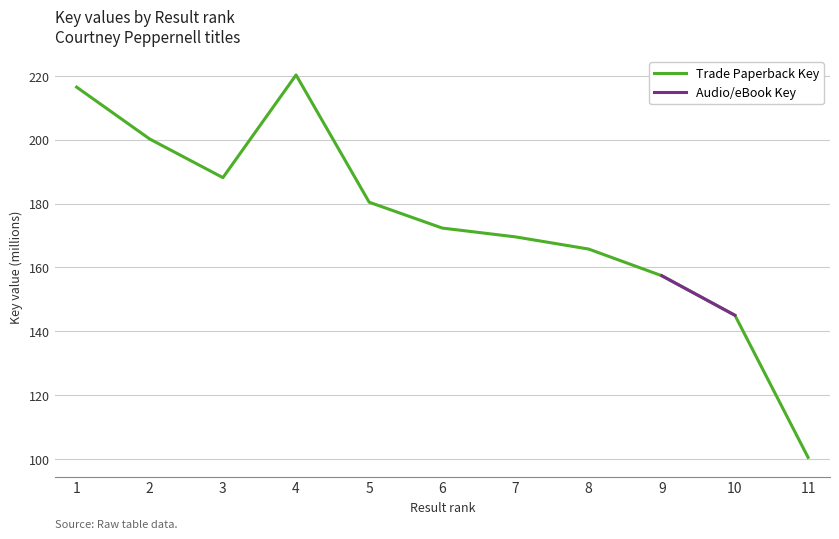

Is the value of Audio/eBook Key at 1 greater than the value of Trade Paperback Key at 3?

Yes